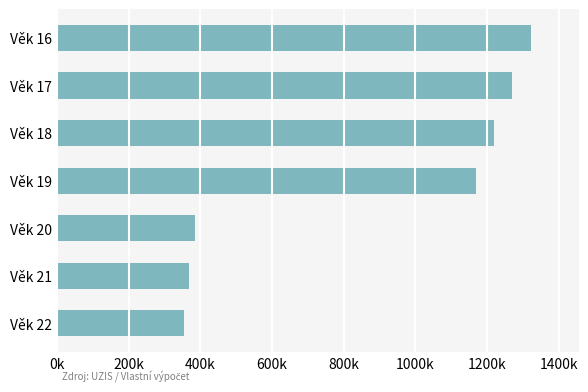

Where is the data nearest to the value 838968?

Věk 19